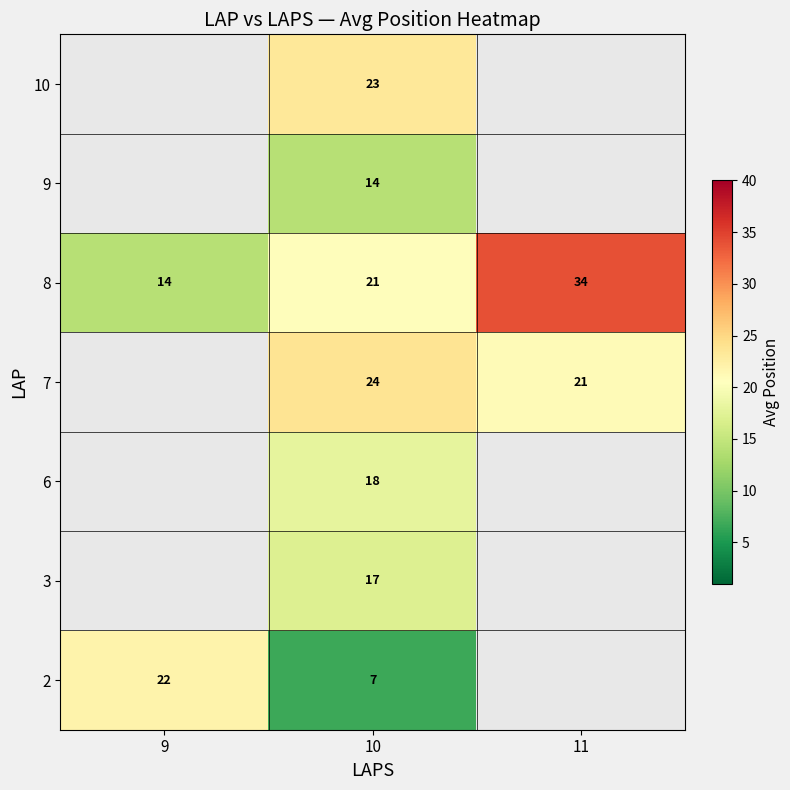

How many values in the 8 series are below 21?

1